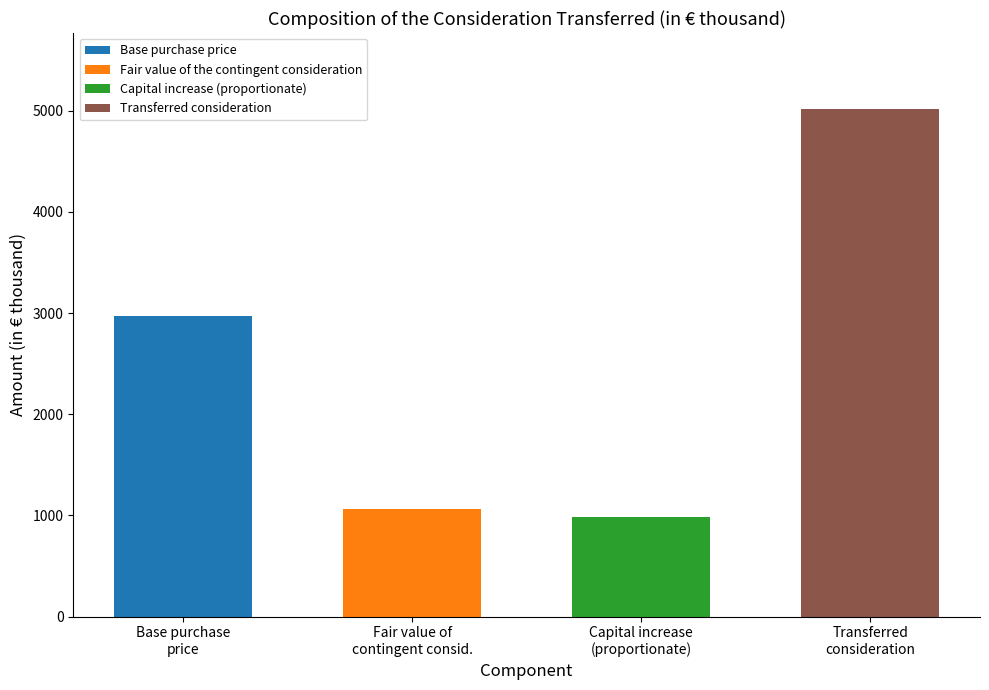

Reading left to right, what are all the values shown in this chart?

Base purchase price=2975	Fair value of the contingent consideration=1061	Capital increase (proportionate)=980	Transferred consideration=5016